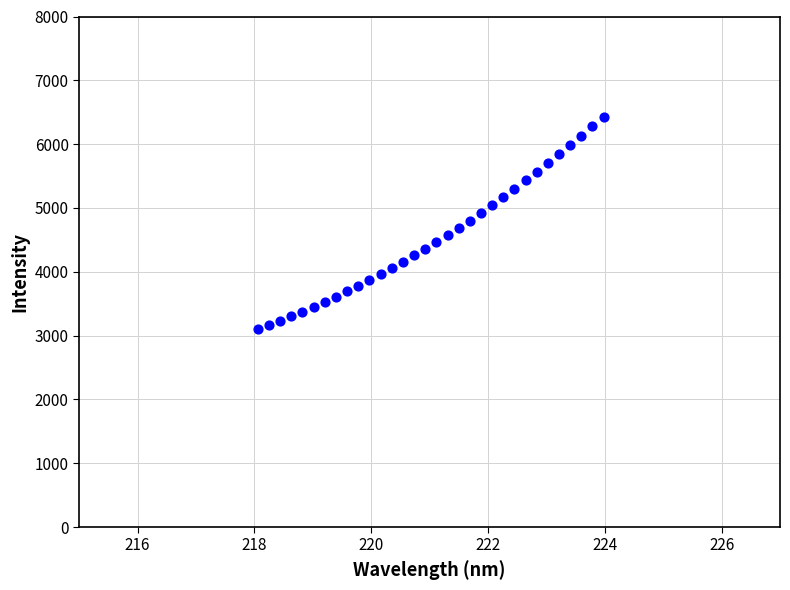

What is the range of Y values (max minus min)?

3335.5